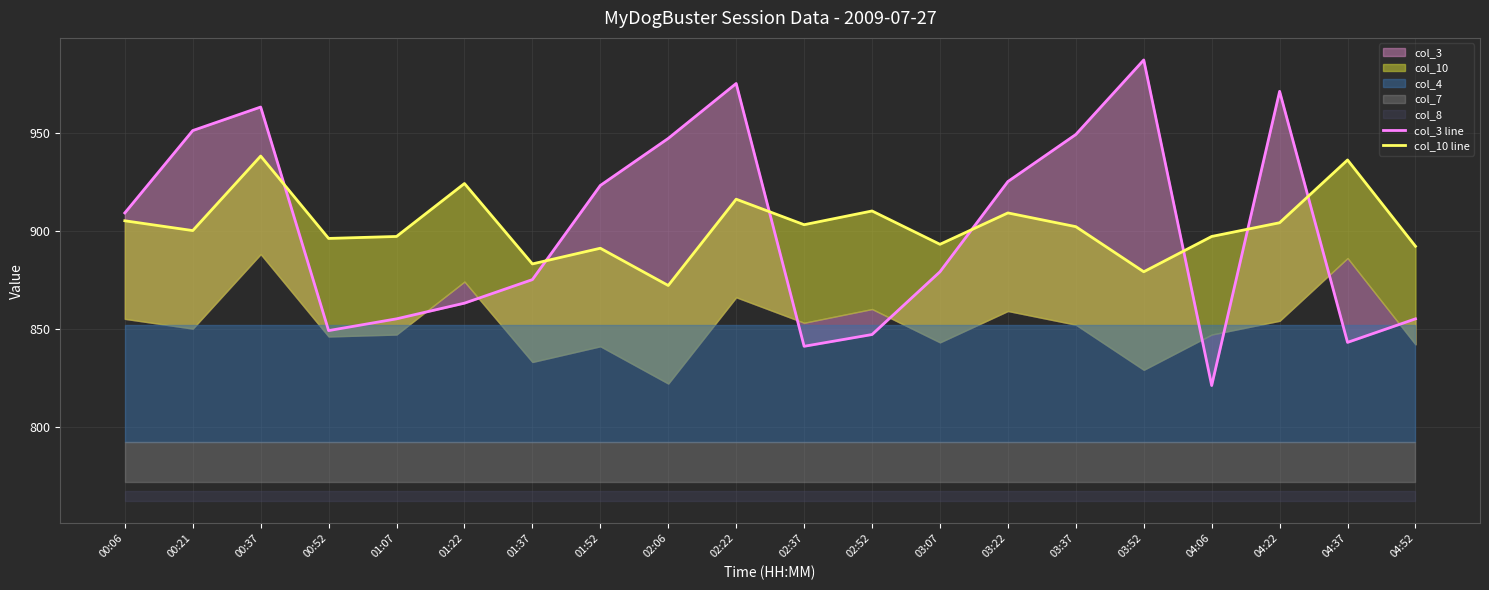

Which series has the largest range (max minus min)?

col_3 line